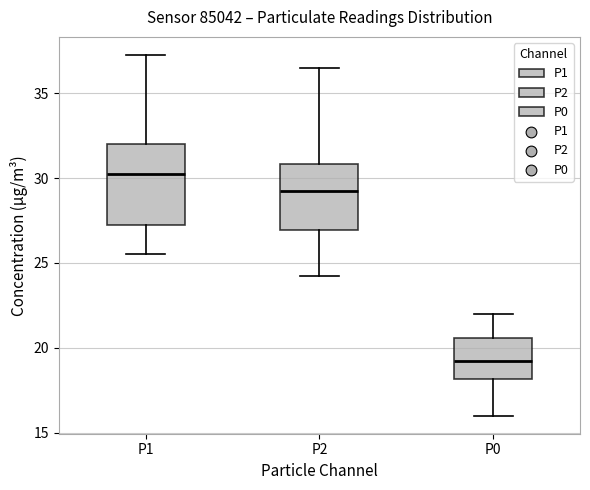

Which box is the tallest, from its lower edge to its upper edge?

P1